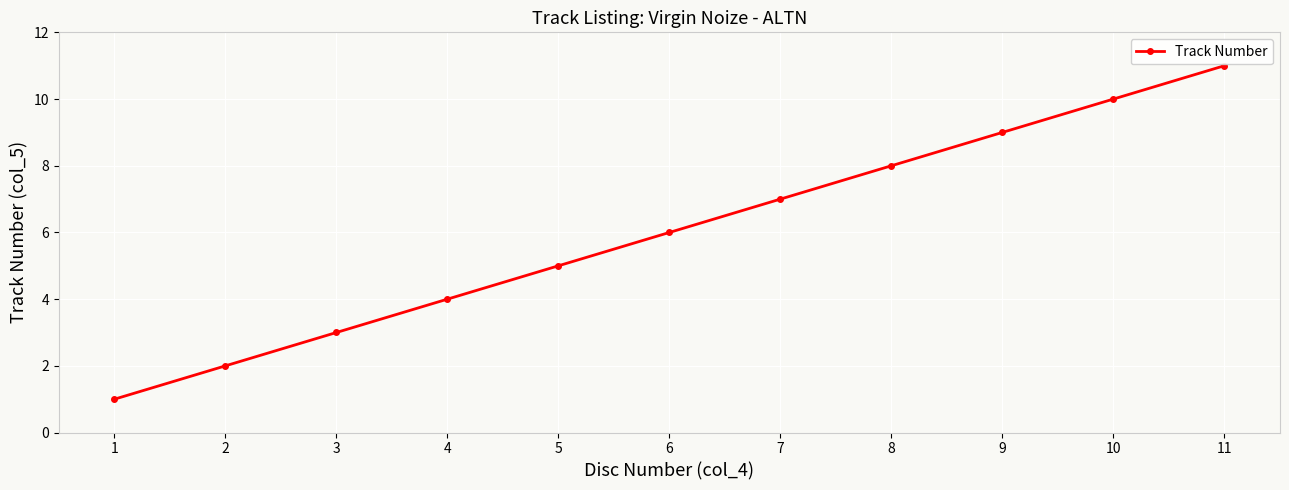

Which label corresponds to the largest value in the chart?

11